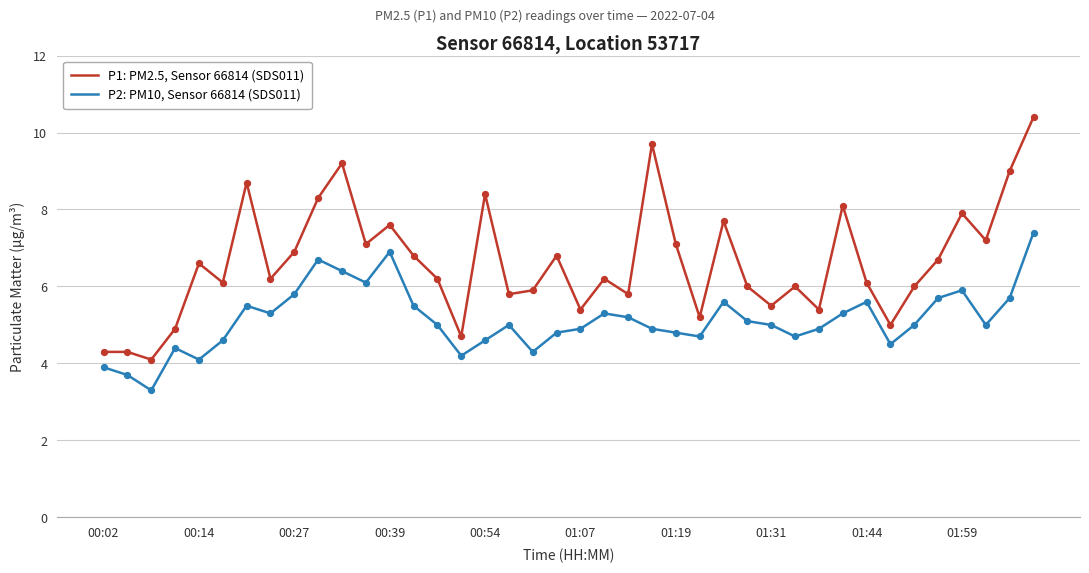

At how many categories does at least one series exceed 7?

14